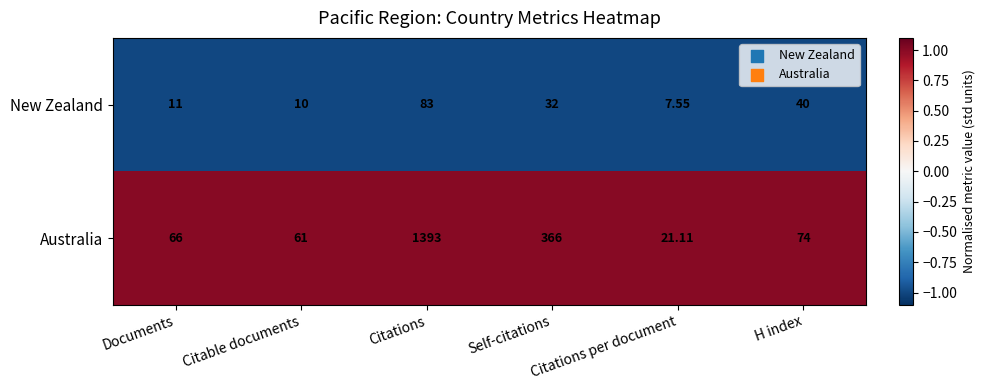

Which series changed the most between Citable documents and Self-citations?

Australia